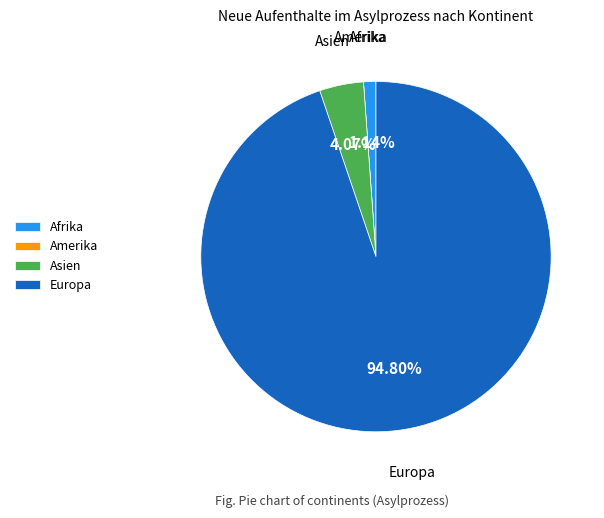

Which has a higher value, Asien or Europa?

Europa